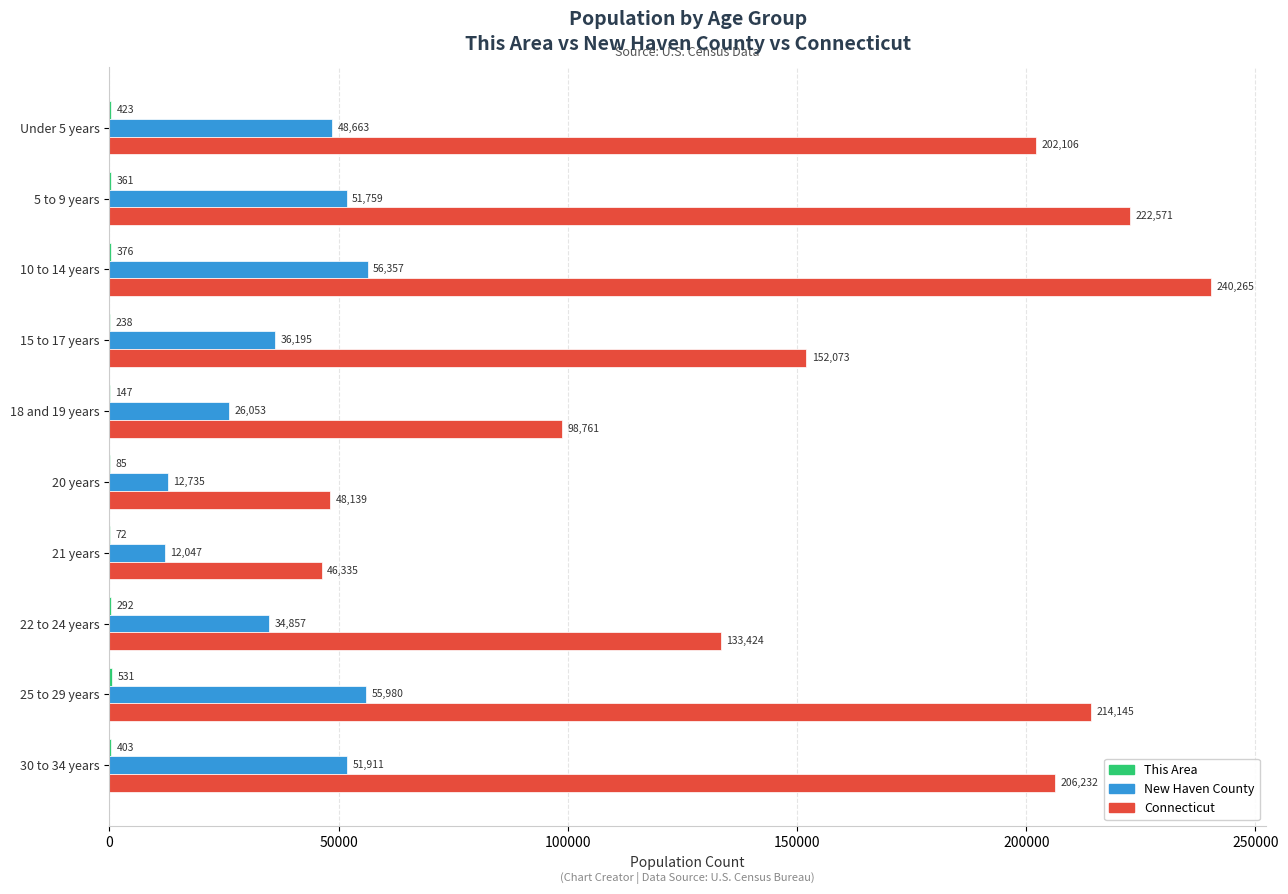

Is it true that New Haven County equals 55980 at 25 to 29 years?

True